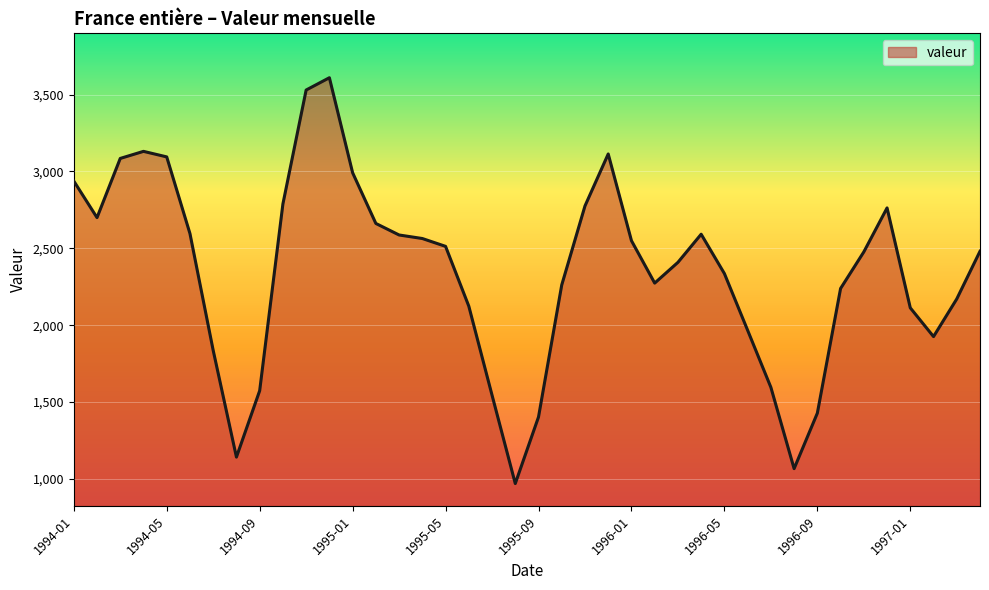

What is the minimum value shown in the chart?

970